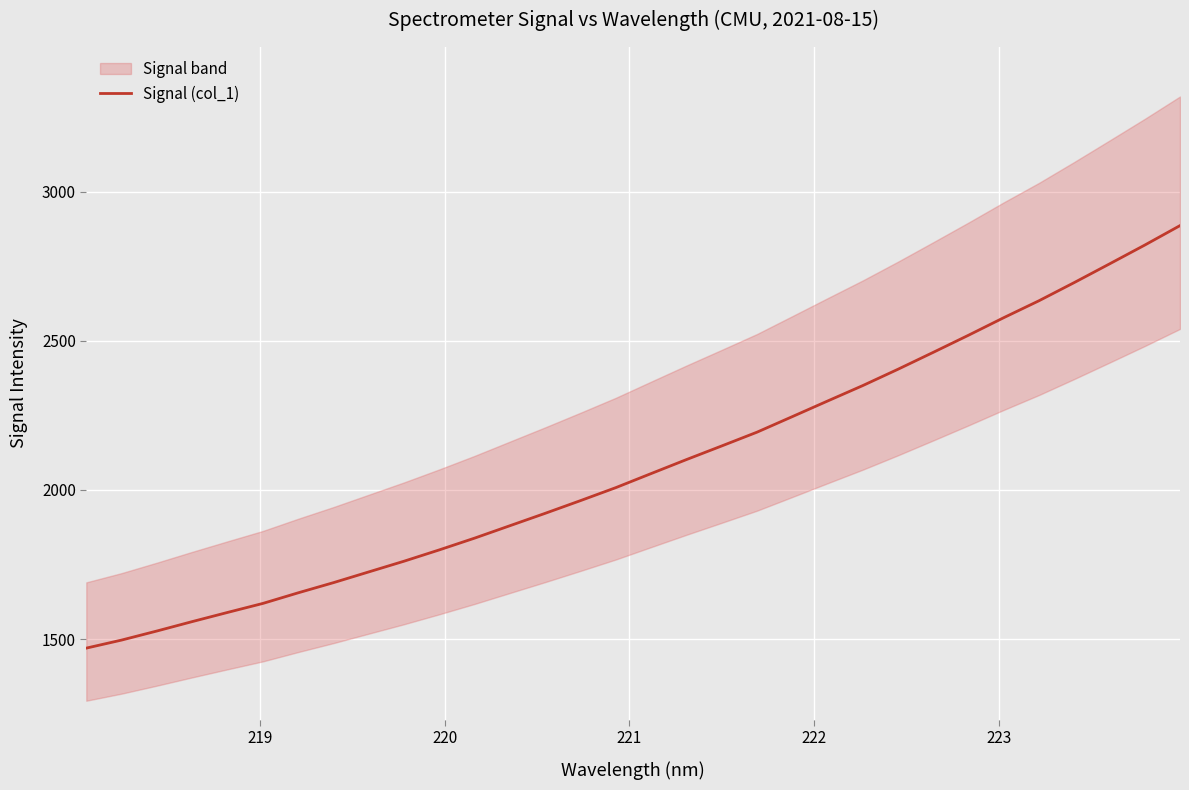

What is the maximum value for Signal (col_1)?

2886.2